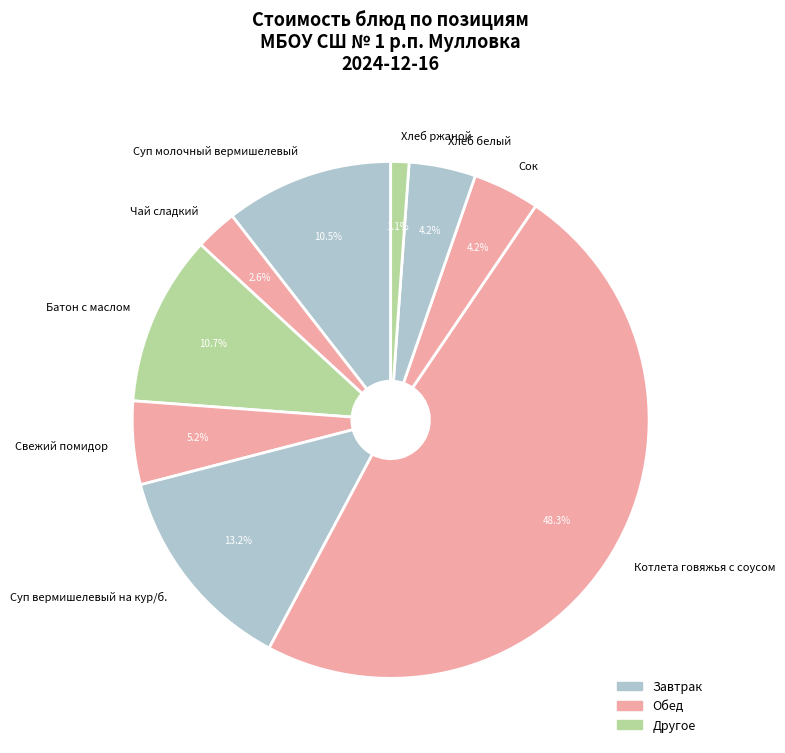

Combined, do Сок and Суп вермишелевый на кур/б. account for over 50%?

No